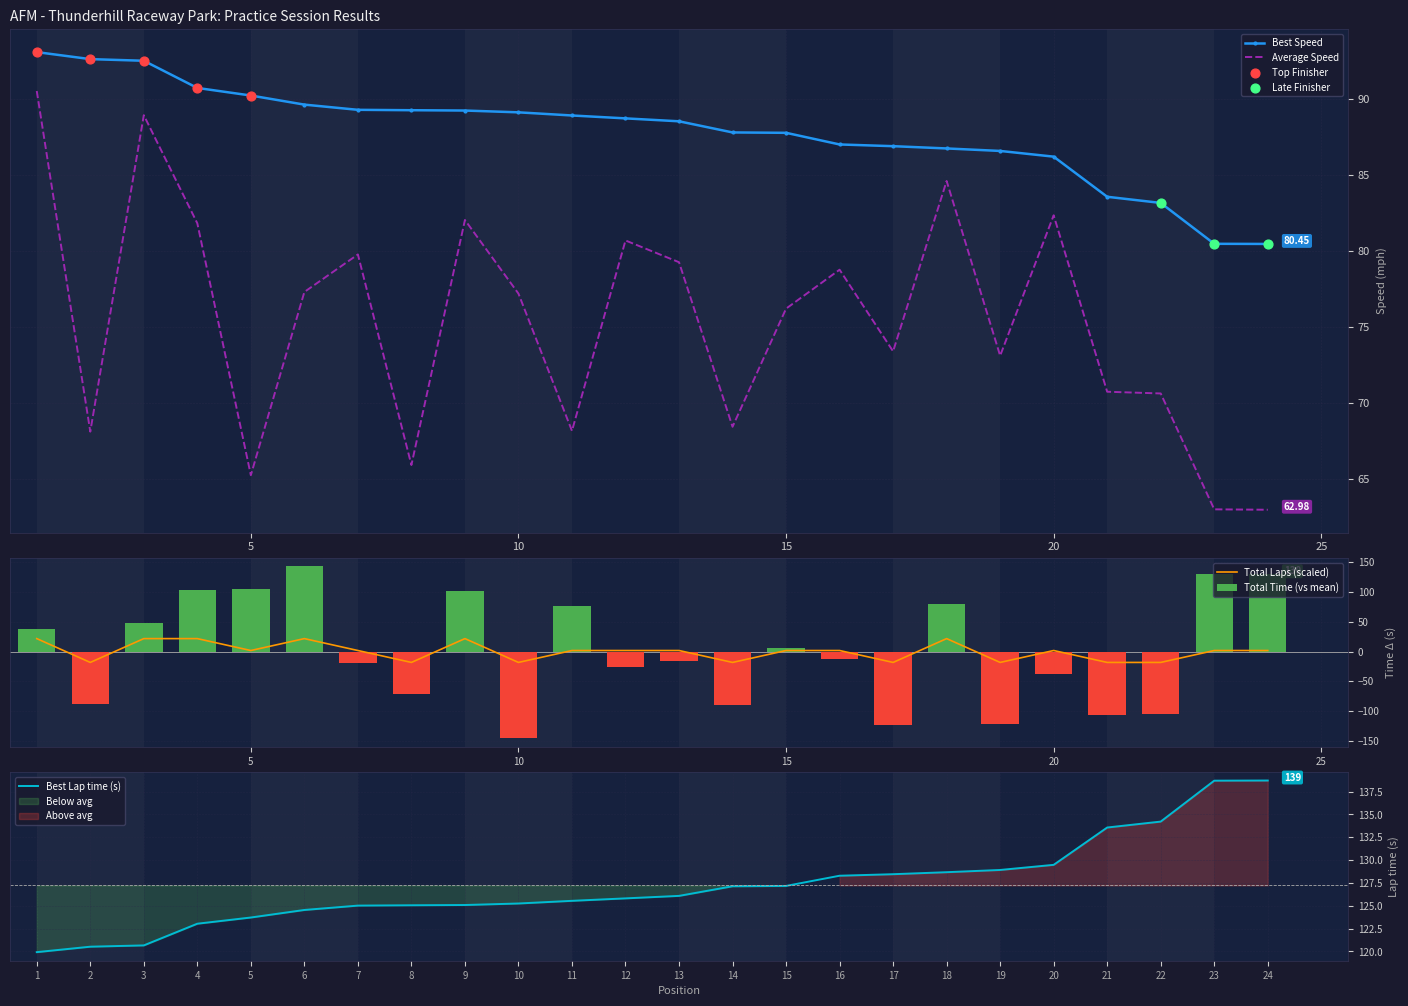

True or false: Average Speed and Best Speed cross at least once.

False